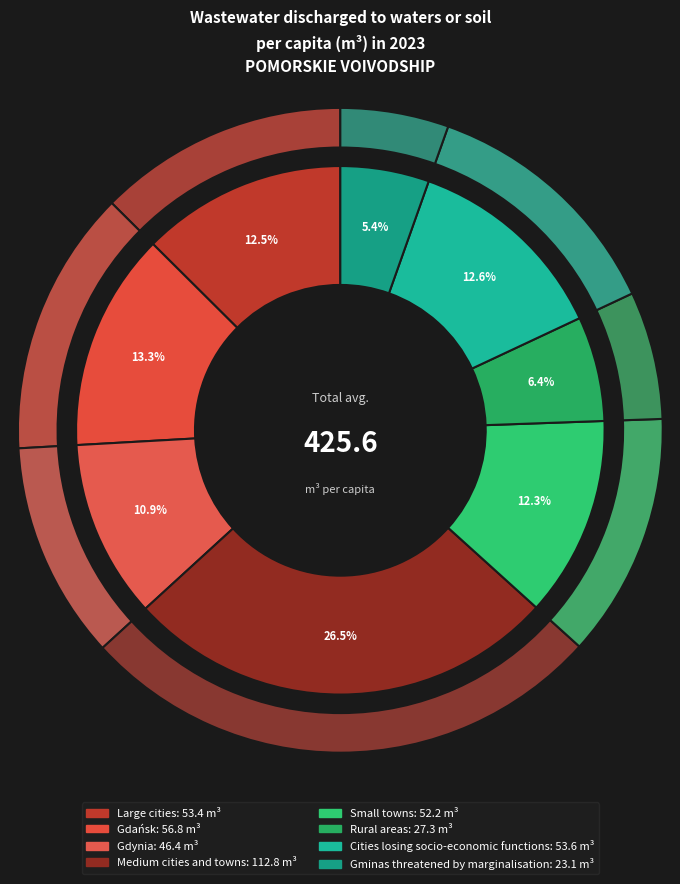

What is the total percentage of Medium cities and towns and Gdańsk?

39.8%